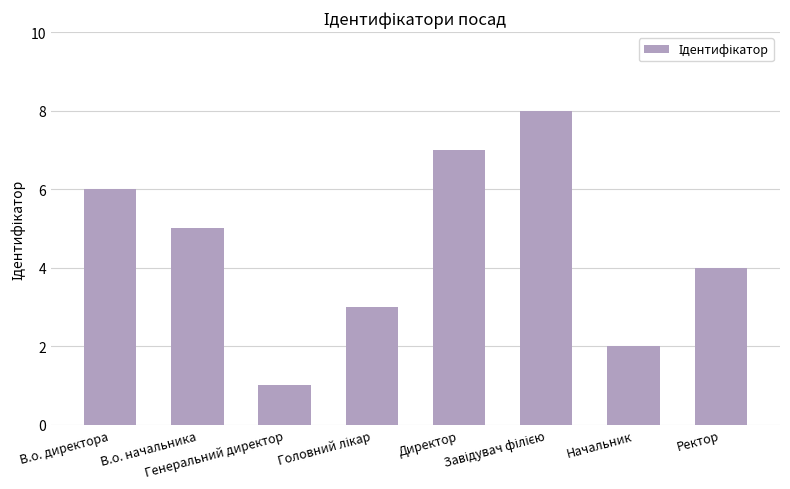

What is the difference between the maximum and minimum values?

7